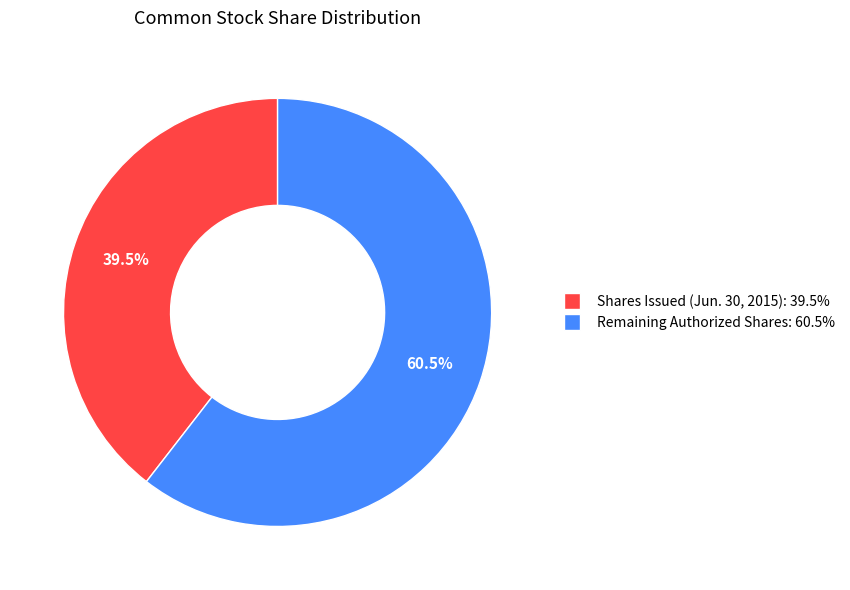

Is there any slice that represents more than half of the pie?

Yes